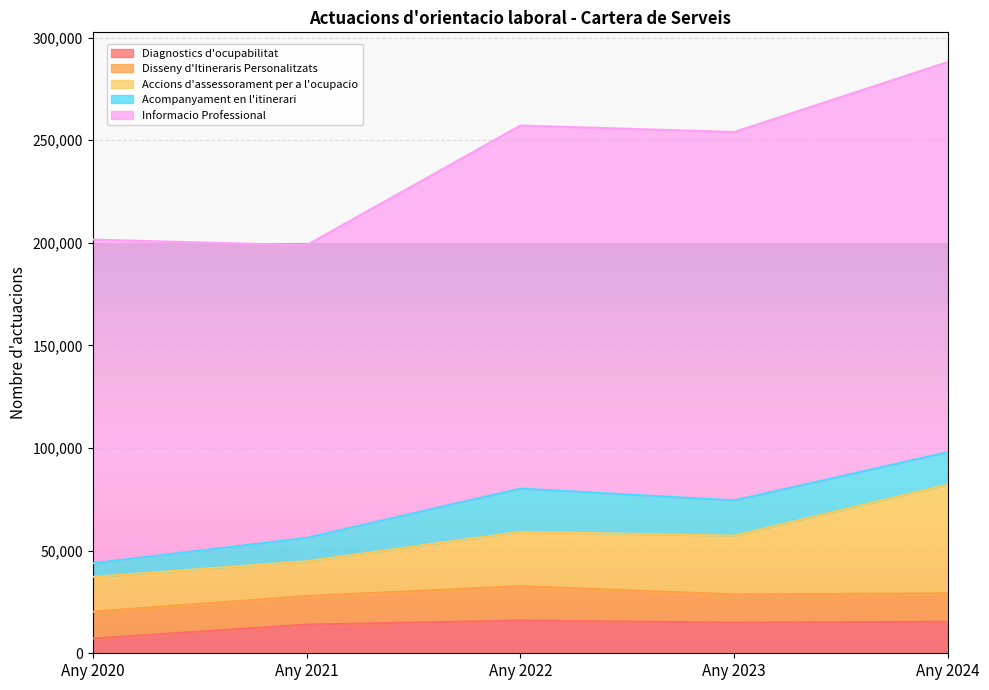

What is the minimum value for Disseny d'Itineraris Personalitzats?

13078